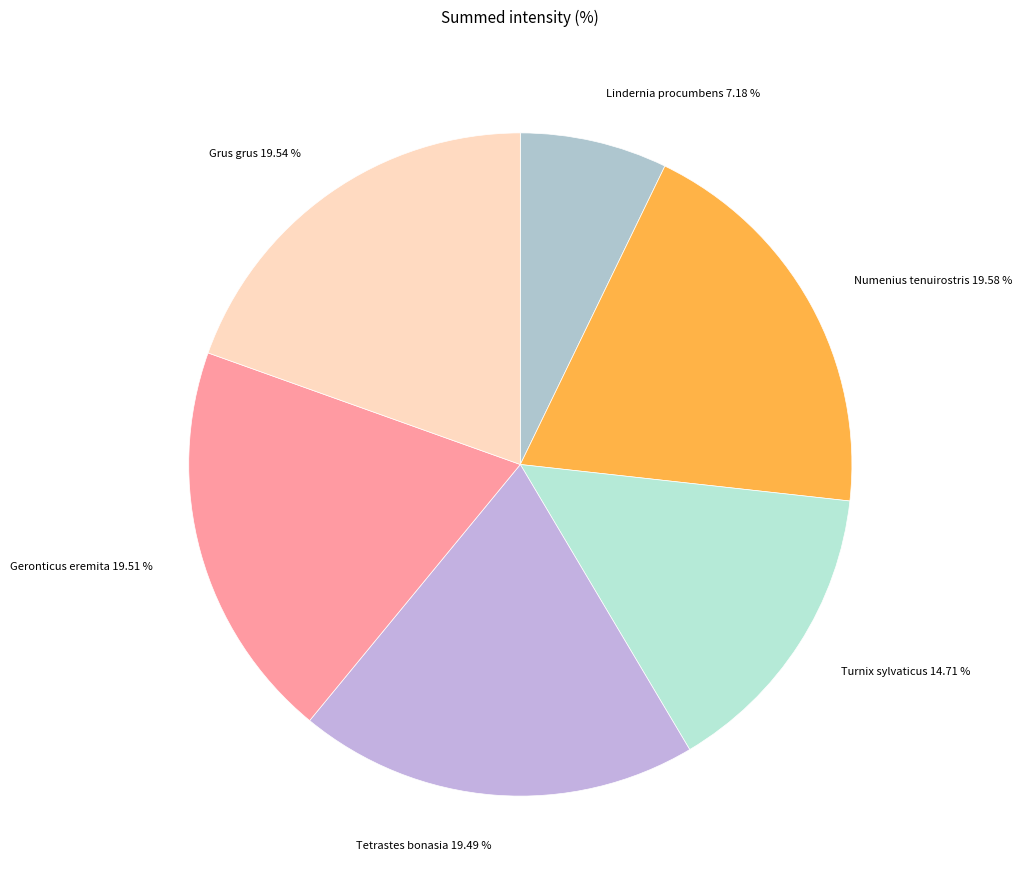

How many slices are in this pie chart?

6